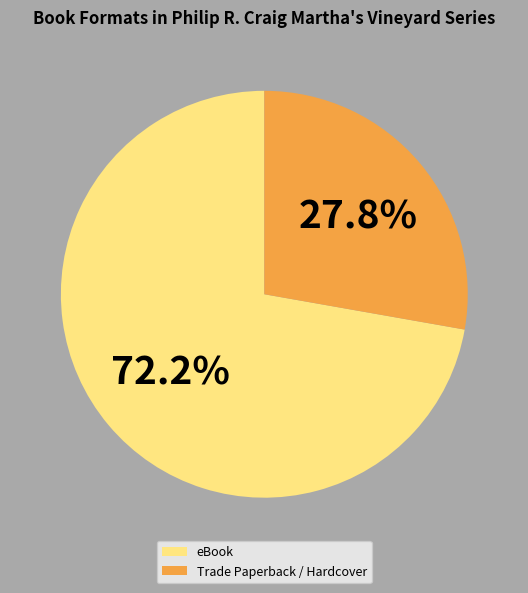

Count the number of slices in the pie.

2